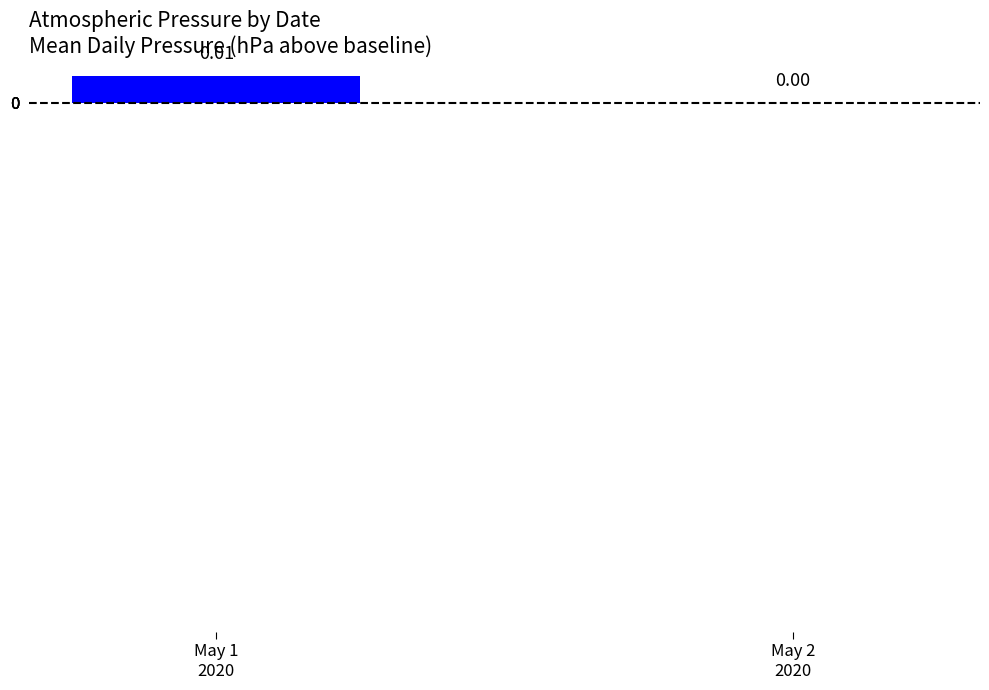

List the labels in order of value, smallest first.

May 2
2020, May 1
2020